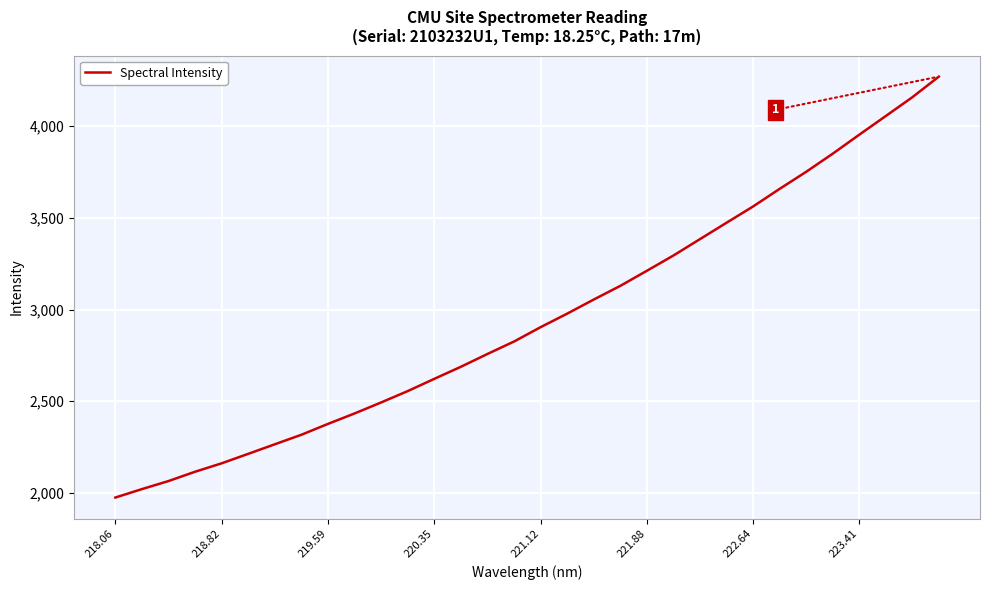

Count the number of categories in the chart.

32